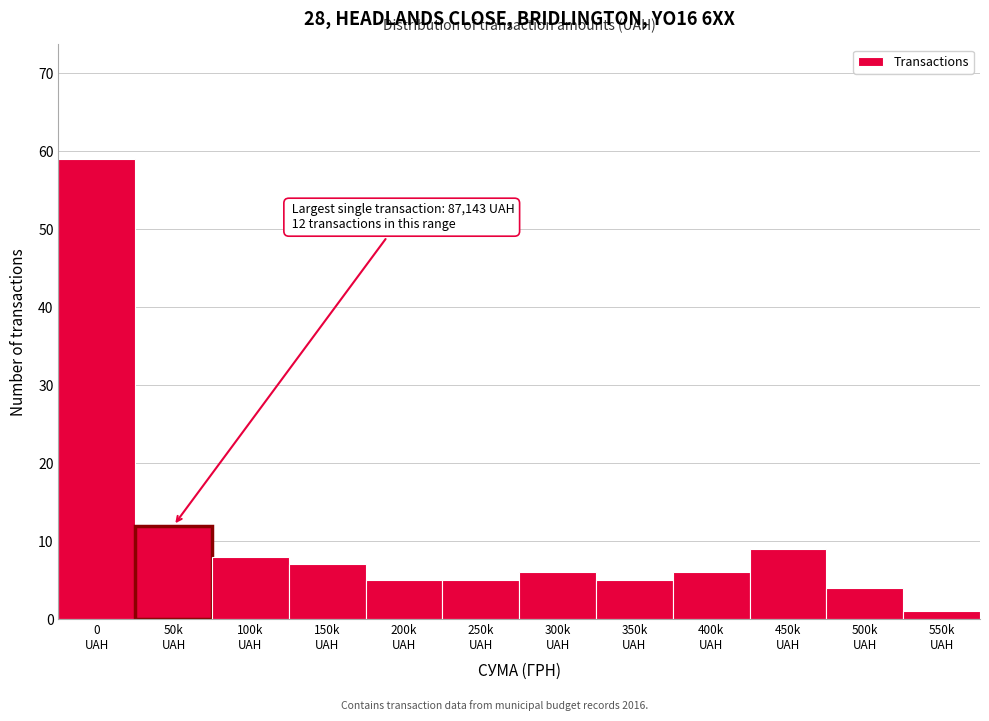

Reading left to right, list all the values displayed in this chart.

59	12	8	7	5	5	6	5	6	9	4	1